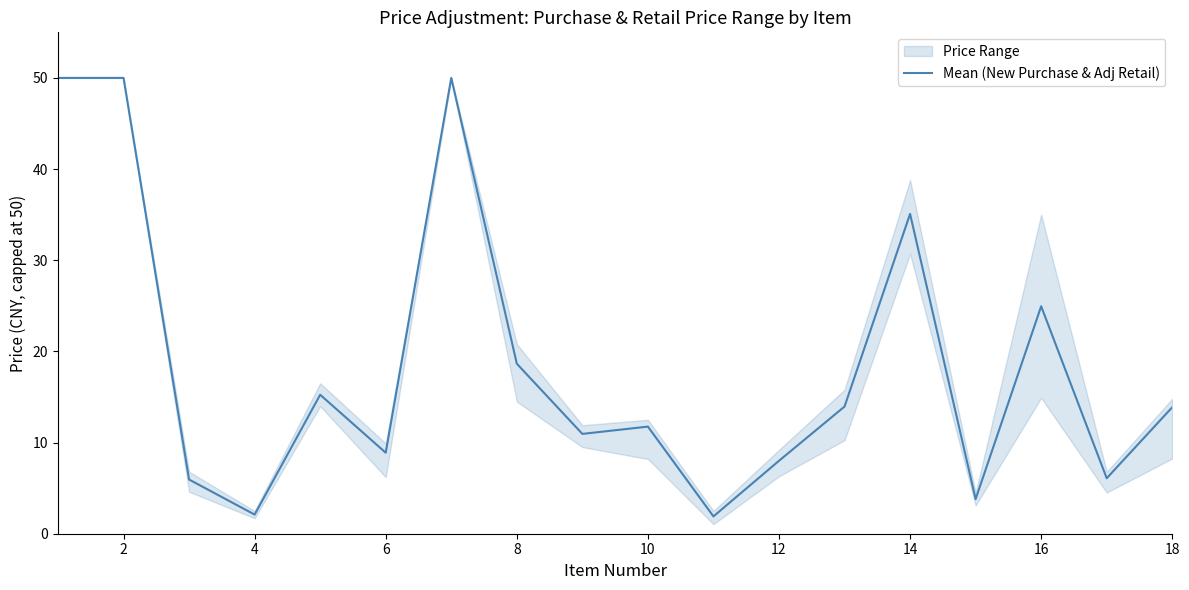

What is the maximum value for Mean (New Purchase & Adj Retail)?

50.0